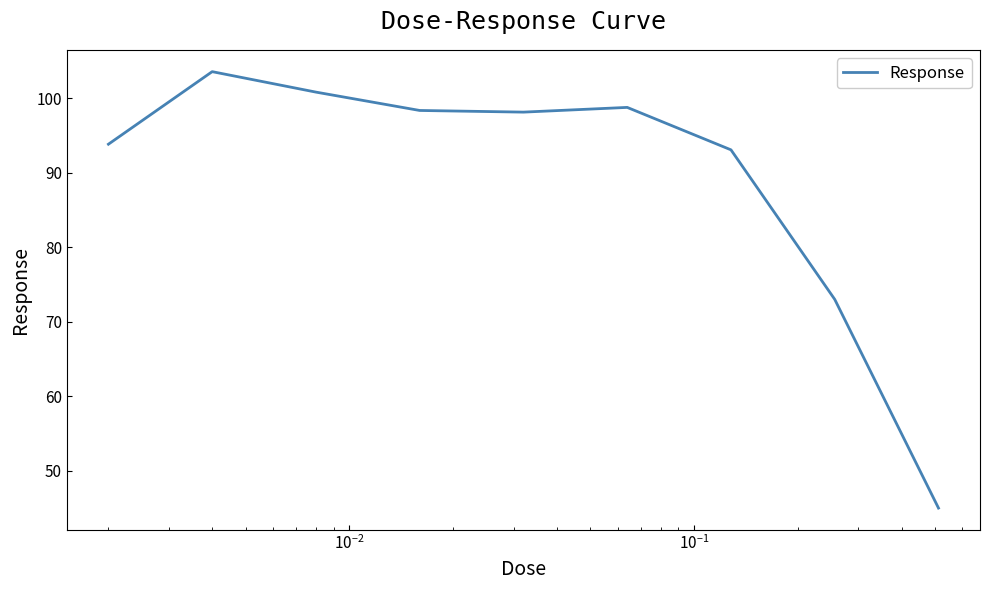

What is the greatest value displayed?

103.6